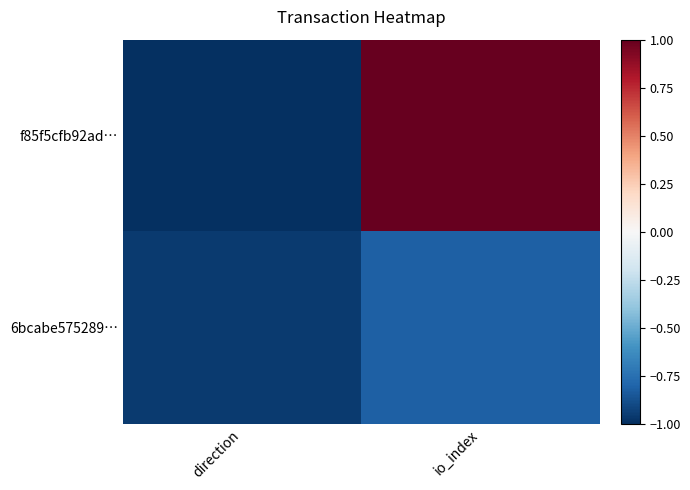

Count the number of categories in the chart.

2